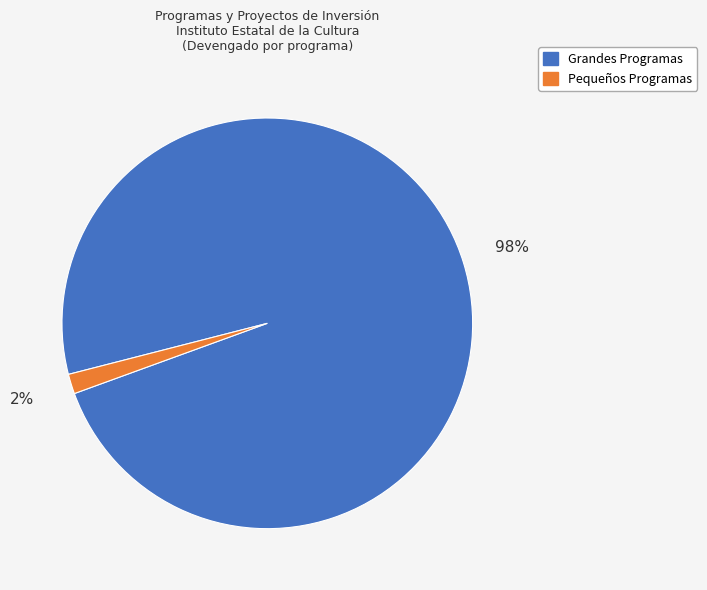

To the nearest percent, what is the average slice percentage?

50%